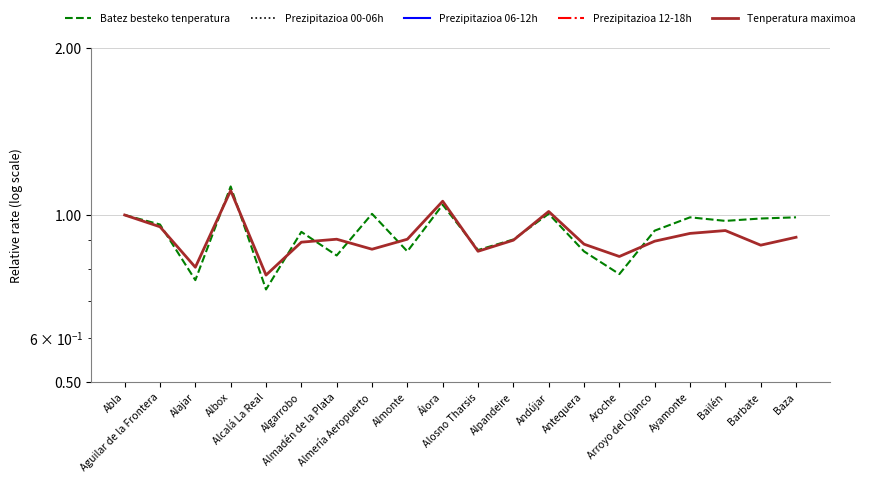

How many lines are shown in the chart?

5